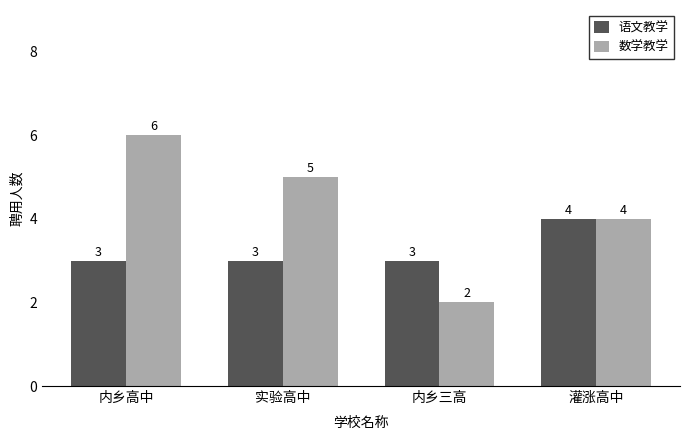

How many distinct data groups are displayed?

2